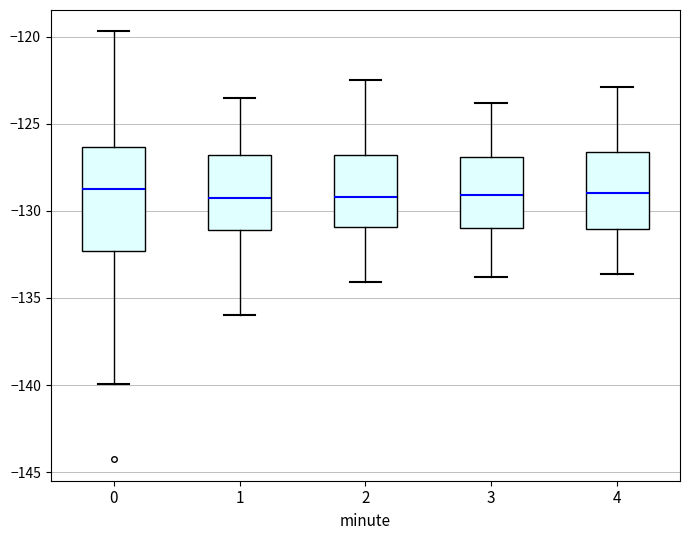

Reading left to right, read every box against the y-axis: the position of its median line, the range the box covers, and the ends of its whiskers. The values are not printed on the chart, so give them approximately, as read against the axis.

0: median -128.5, box -132.5 to -126.5, whiskers -140.0 to -119.5
1: median -129.0, box -131.0 to -127.0, whiskers -136.0 to -123.5
2: median -129.0, box -131.0 to -127.0, whiskers -134.0 to -122.5
3: median -129.0, box -131.0 to -127.0, whiskers -134.0 to -124.0
4: median -129.0, box -131.0 to -126.5, whiskers -133.5 to -123.0